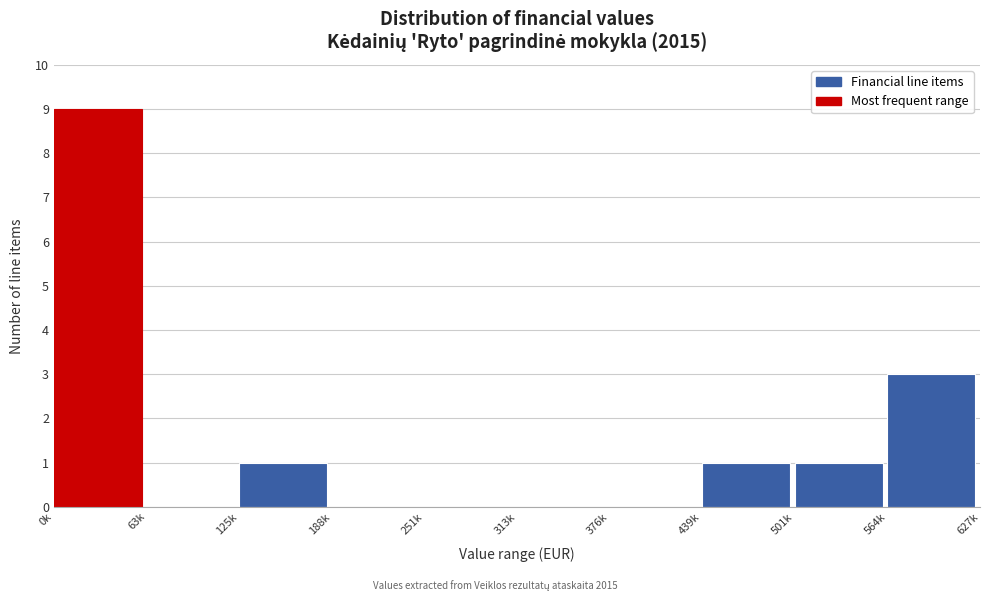

Reading right to left, transcribe all the data shown in this chart.

564k=3	501k=1	439k=1	376k=0	313k=0	251k=0	188k=0	125k=1	63k=0	0k=9